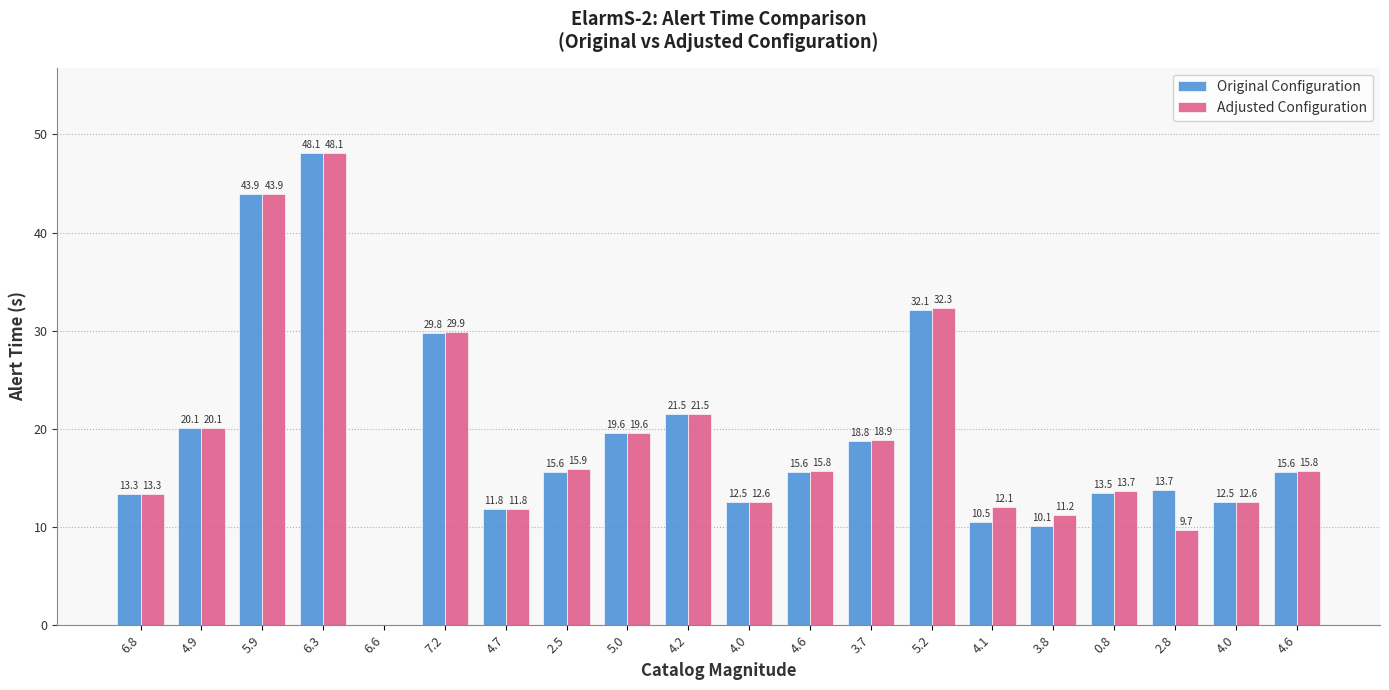

Between 7.2 and 4.7, which is larger?

7.2